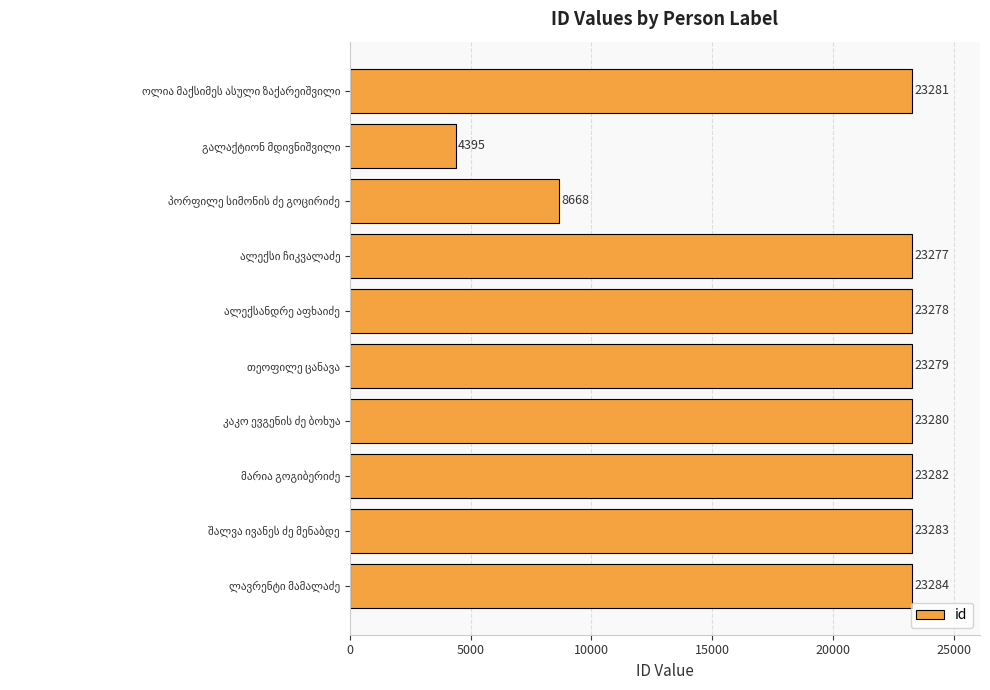

What is the smallest value displayed?

4395